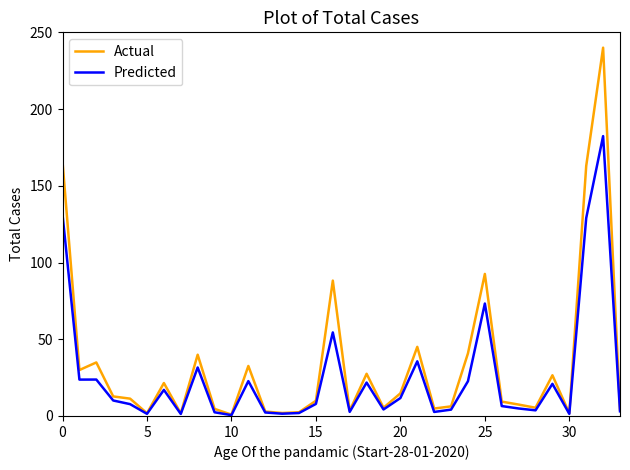

What is the maximum value shown in the chart?

240.0